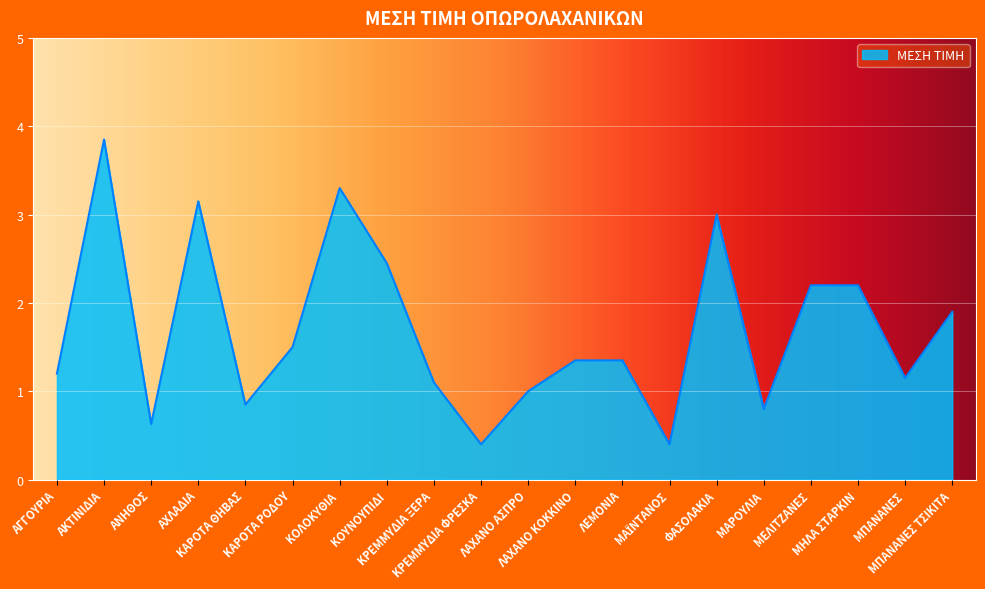

Which category has the highest value across all series?

ΑΚΤΙΝΙΔΙΑ